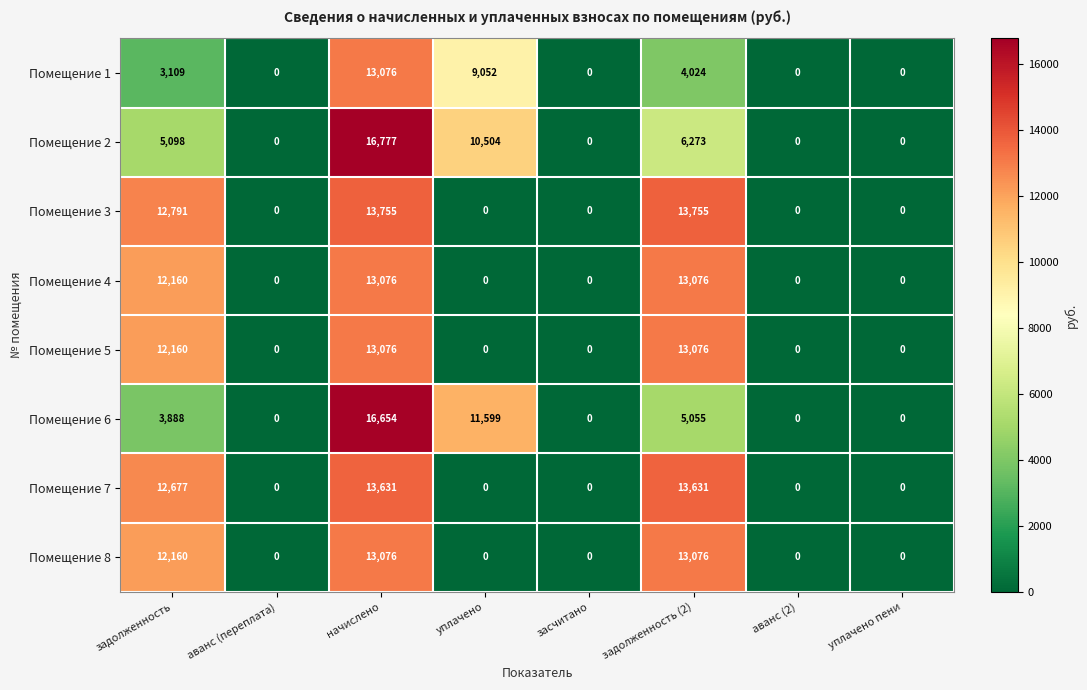

What is the maximum value shown in the chart?

16777